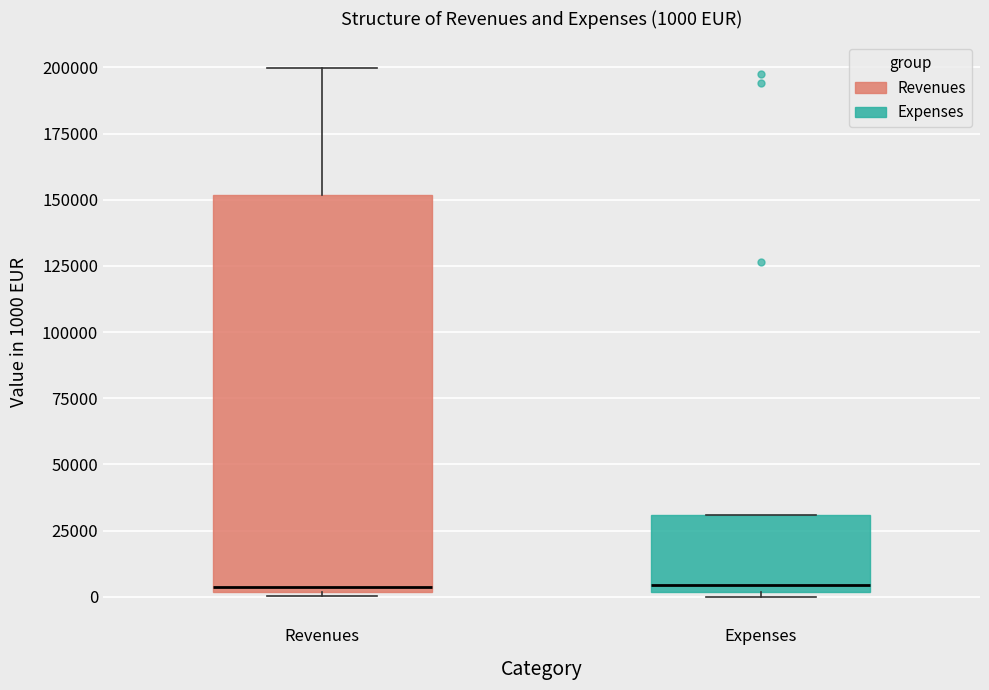

Which box is the tallest, from its lower edge to its upper edge?

Revenues